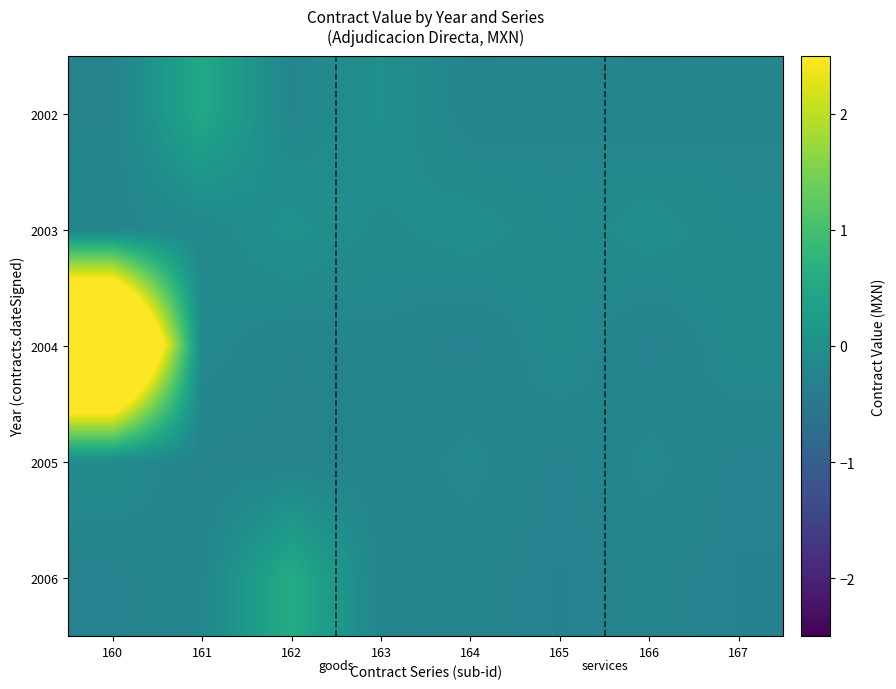

What is the smallest value displayed?

-0.3